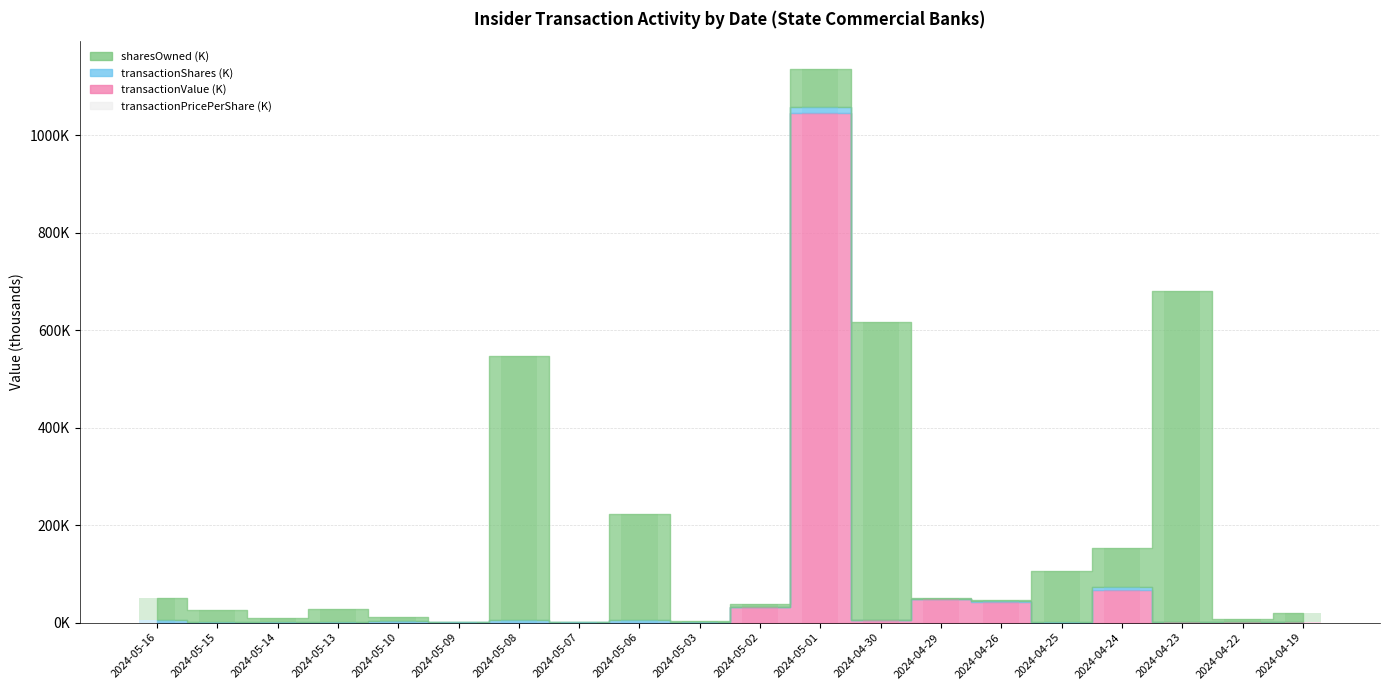

What is the sum of the transactionValue values at 2024-05-02 and 2024-05-14?

31.4